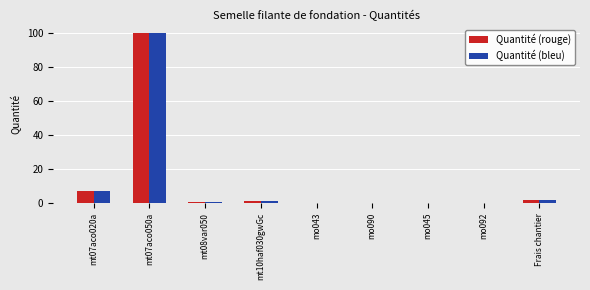

Read the Quantité (bleu) value at mt08var050.

0.4